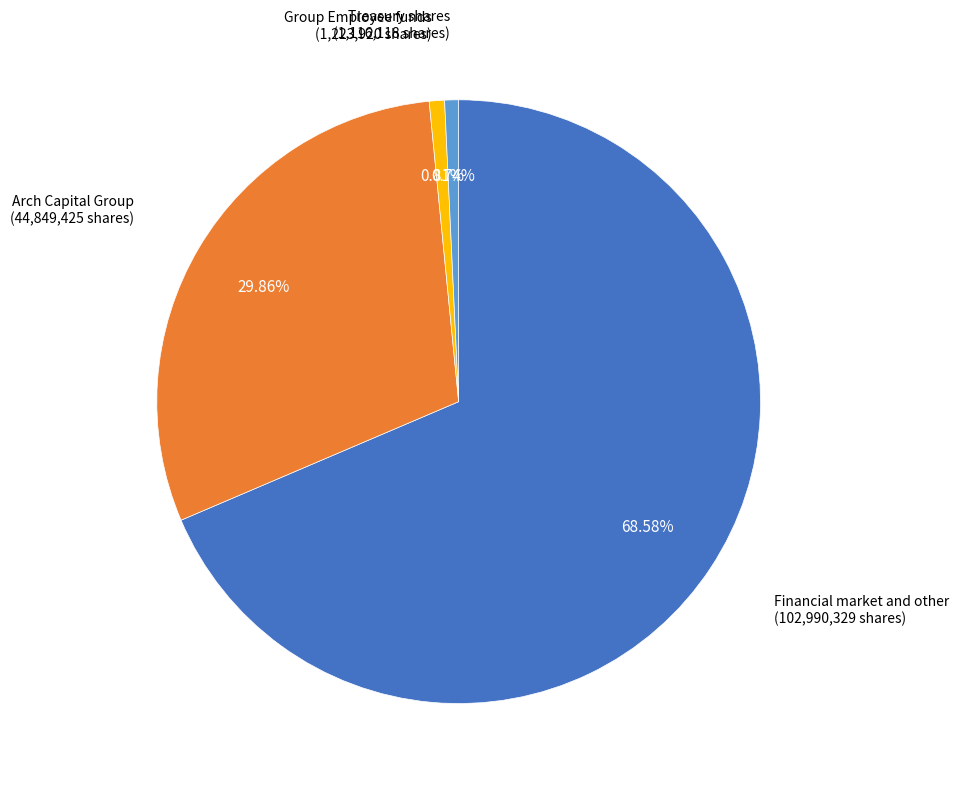

Is there any slice that represents more than half of the pie?

Yes